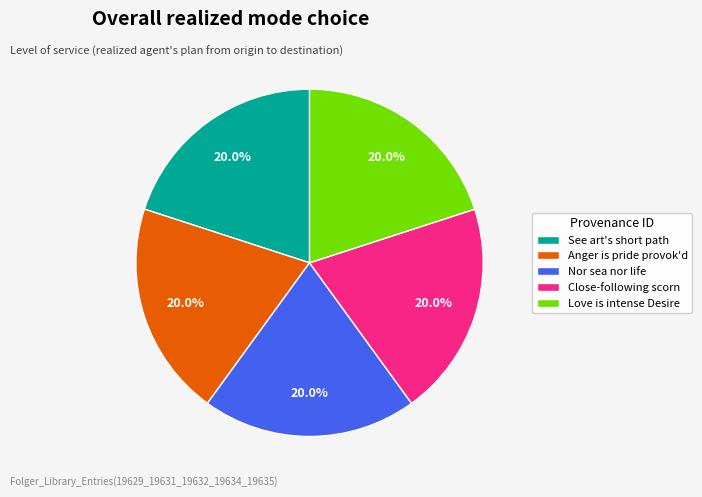

Is the sum of Love is intense Desire and Nor sea nor life greater than half?

No